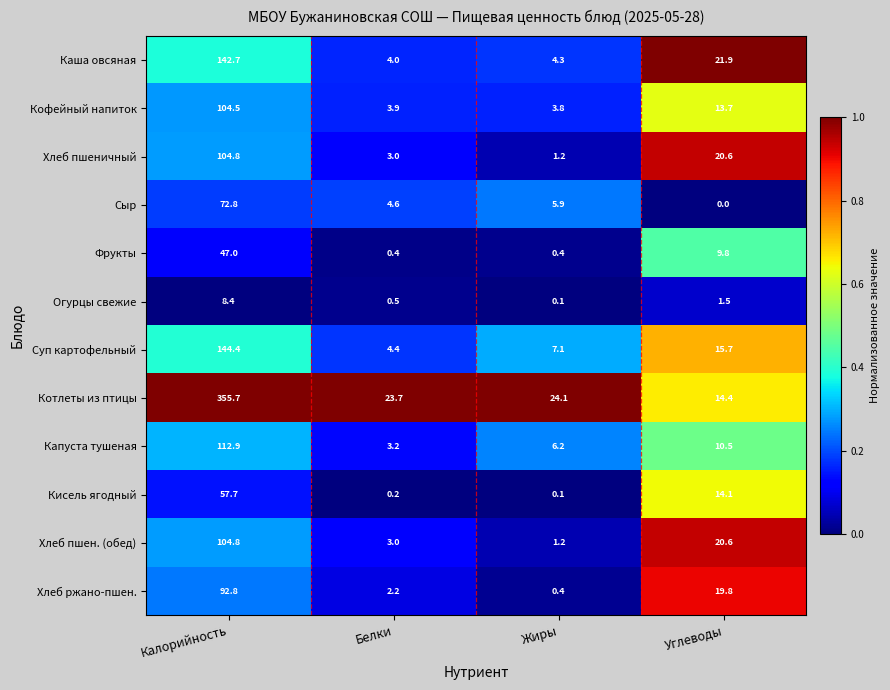

Count the number of data series in this chart.

12